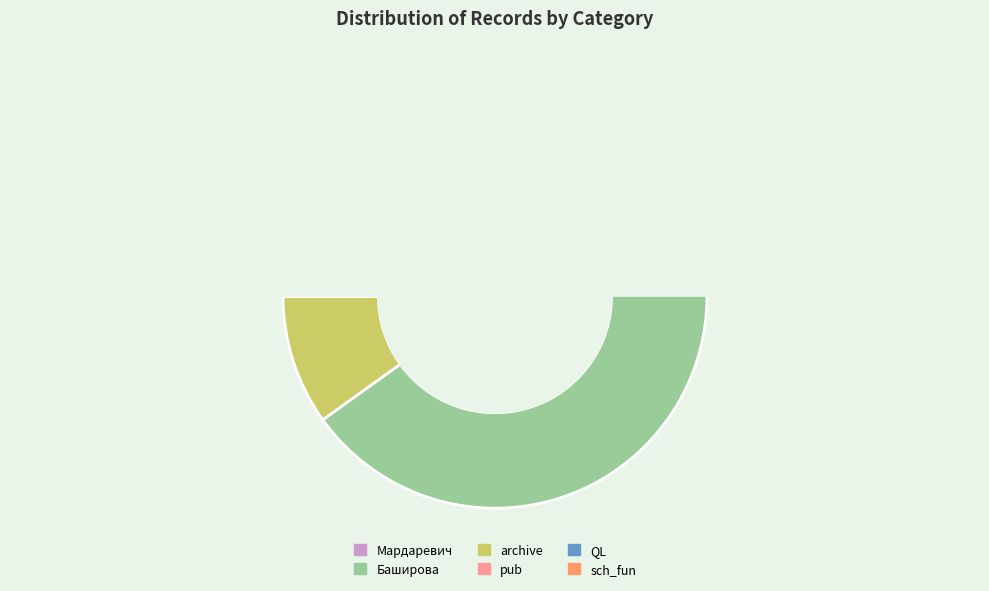

Which category has the smallest portion of the pie?

pub